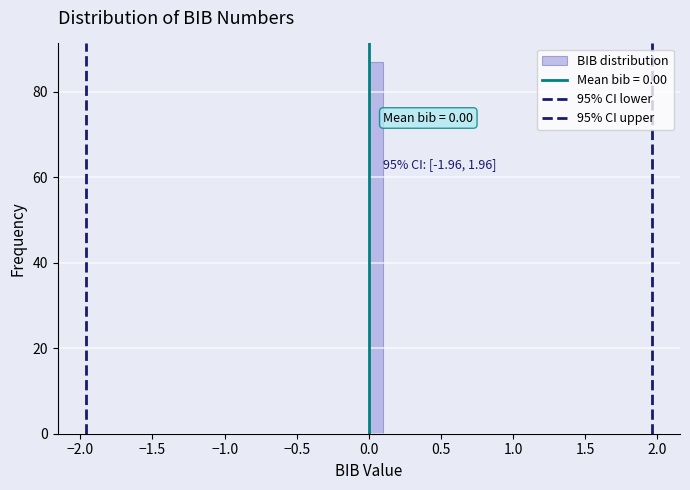

Read against the x-axis, roughly where is the centre of the tallest bar?

0.05